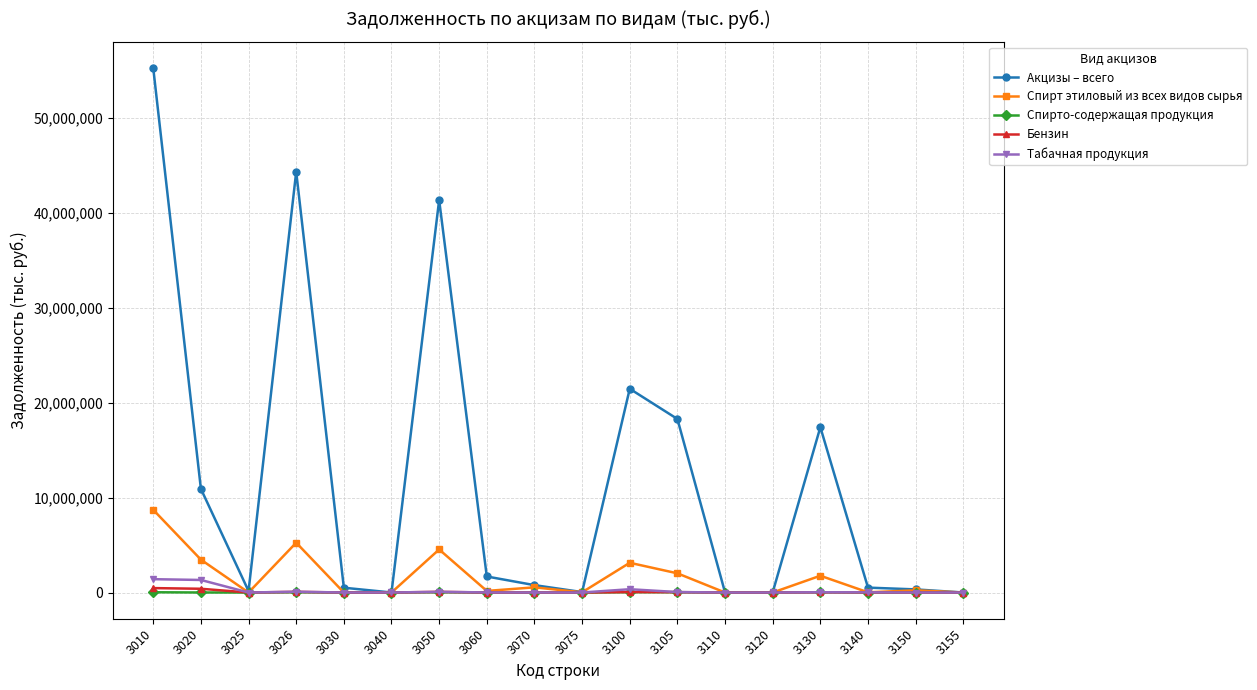

What are all the series names shown in the legend?

Акцизы – всего, Спирт этиловый из всех видов сырья, Спирто-содержащая продукция, Бензин, Табачная продукция